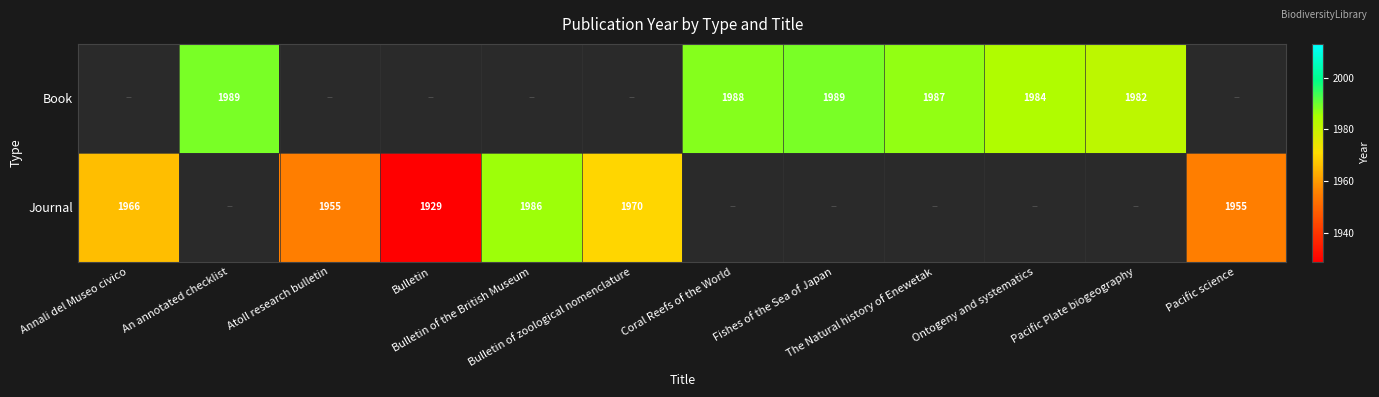

Where does the Journal series first go above 1929?

Annali del Museo civico